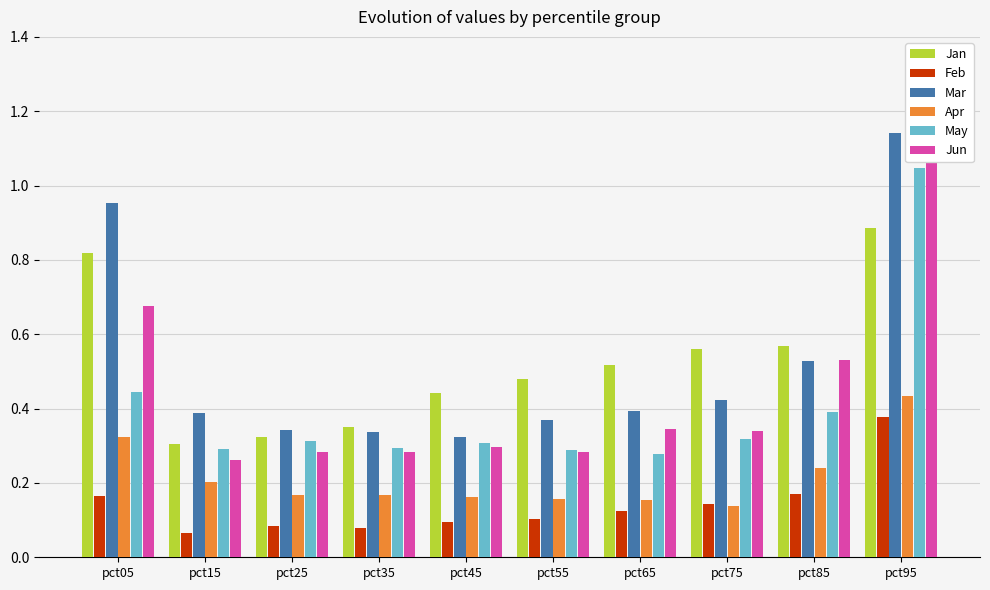

The May series shows 0.4 at pct05. True or false?

True